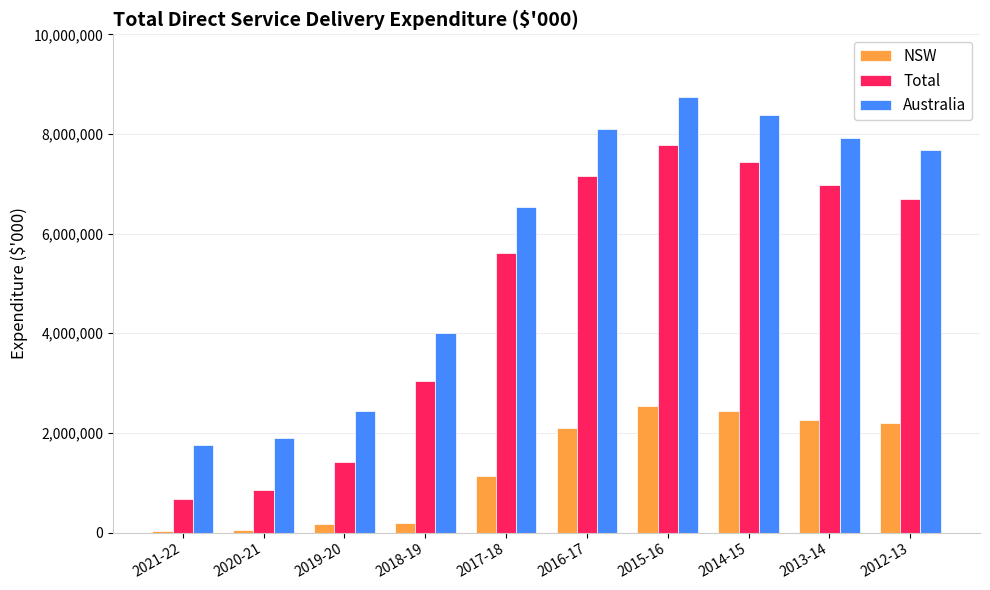

At which category is the sum across all series the highest?

2015-16